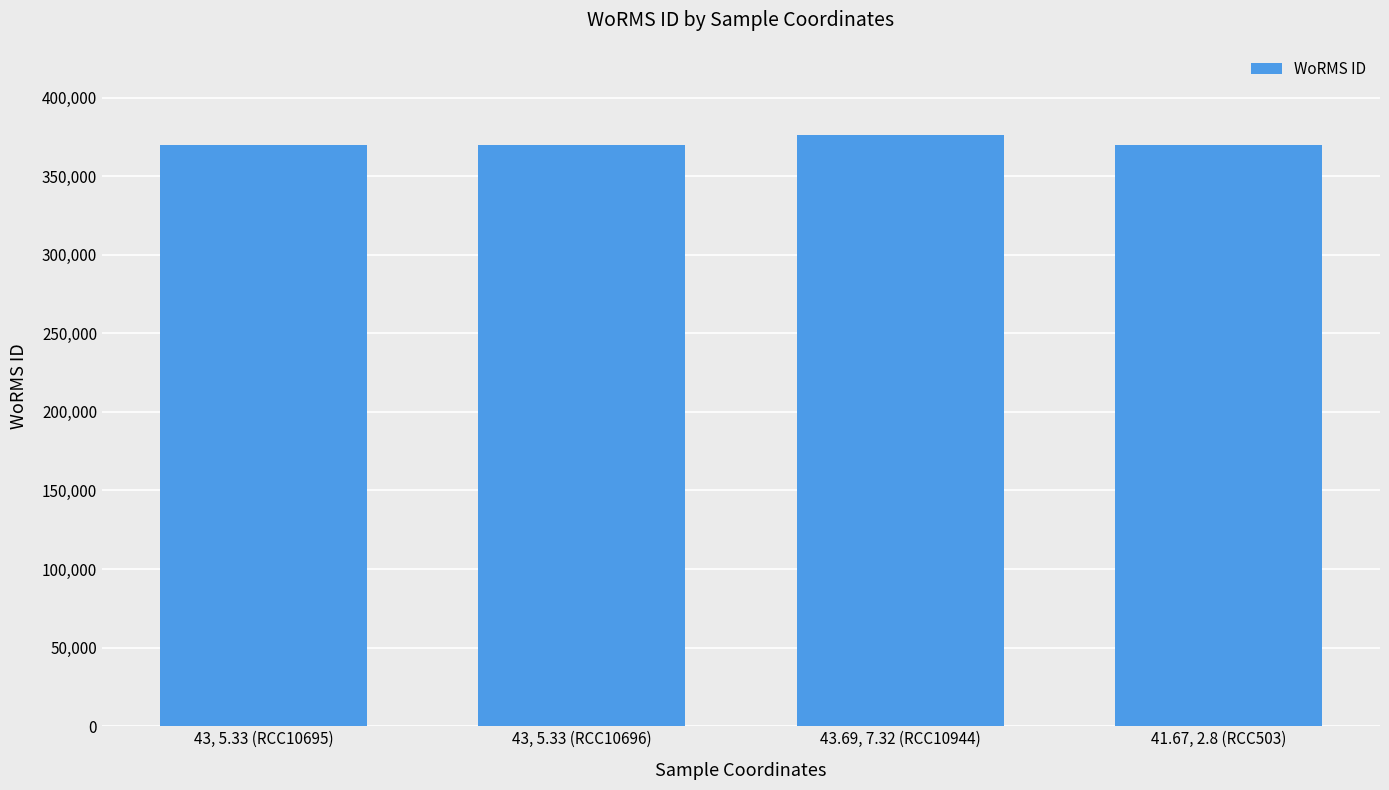

Reading right to left, transcribe all the data shown in this chart.

41.67, 2.8 (RCC503)=370019	43.69, 7.32 (RCC10944)=375874	43, 5.33 (RCC10696)=370019	43, 5.33 (RCC10695)=370019